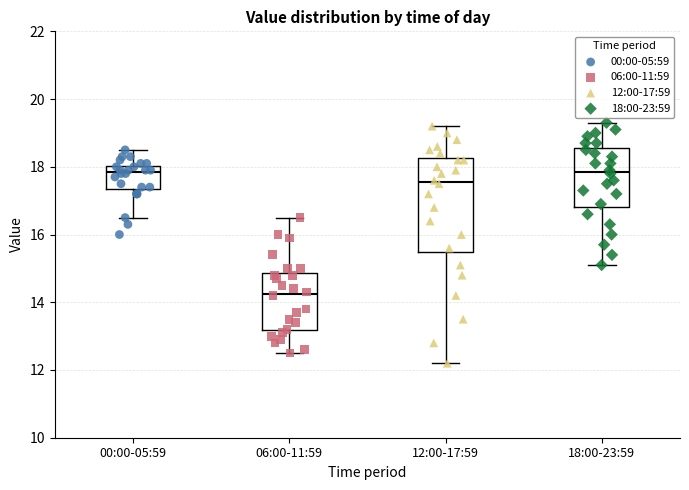

Reading left to right, transcribe this box plot: for each box, give where its median line is, the range the box spans, and where its two whiskers end, as read against the y-axis. The values are not printed on the chart, so give them approximately, as read against the axis.

00:00-05:59: median 17.8, box 17.4 to 18.0, whiskers 16.6 to 18.6
06:00-11:59: median 14.2, box 13.2 to 14.8, whiskers 12.6 to 16.6
12:00-17:59: median 17.6, box 15.4 to 18.2, whiskers 12.2 to 19.2
18:00-23:59: median 17.8, box 16.8 to 18.6, whiskers 15.2 to 19.4